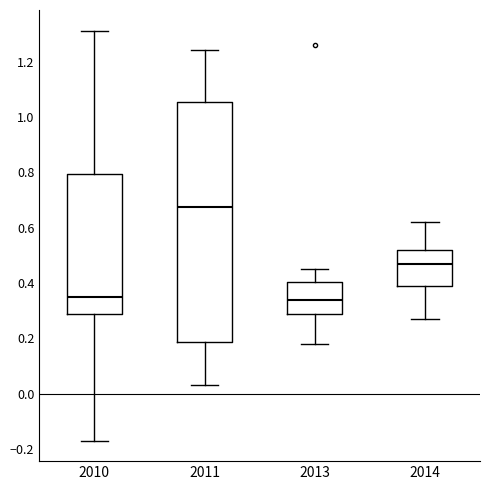

Where does the lower whisker of the box at x = 2011 end on the y-axis? The values are not printed on the chart, so give them approximately, as read against the axis.

0.04